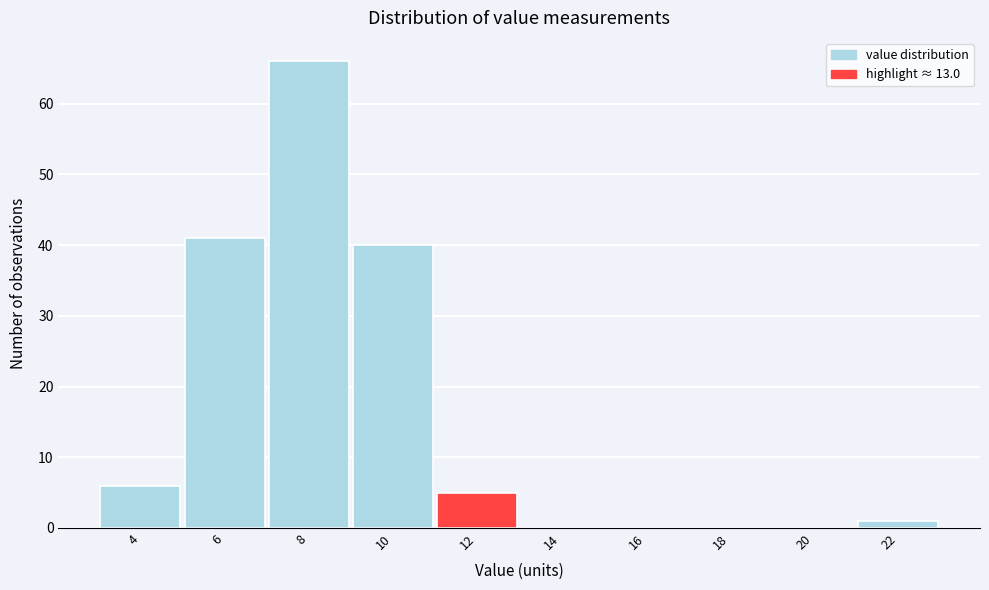

Reading right to left, transcribe all the data shown in this chart.

22=1	20=0	18=0	16=0	14=0	12=5	10=40	8=66	6=41	4=6